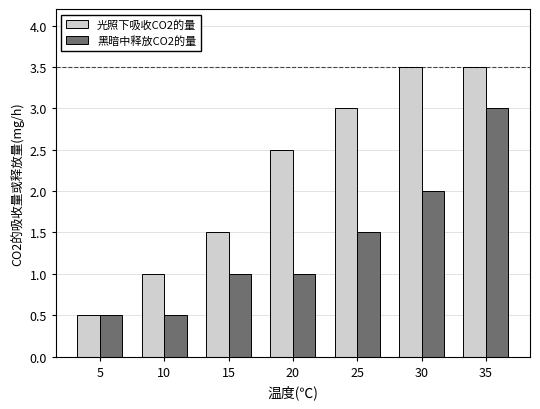

Which category has the highest value in the 黑暗中释放CO2的量 series?

35